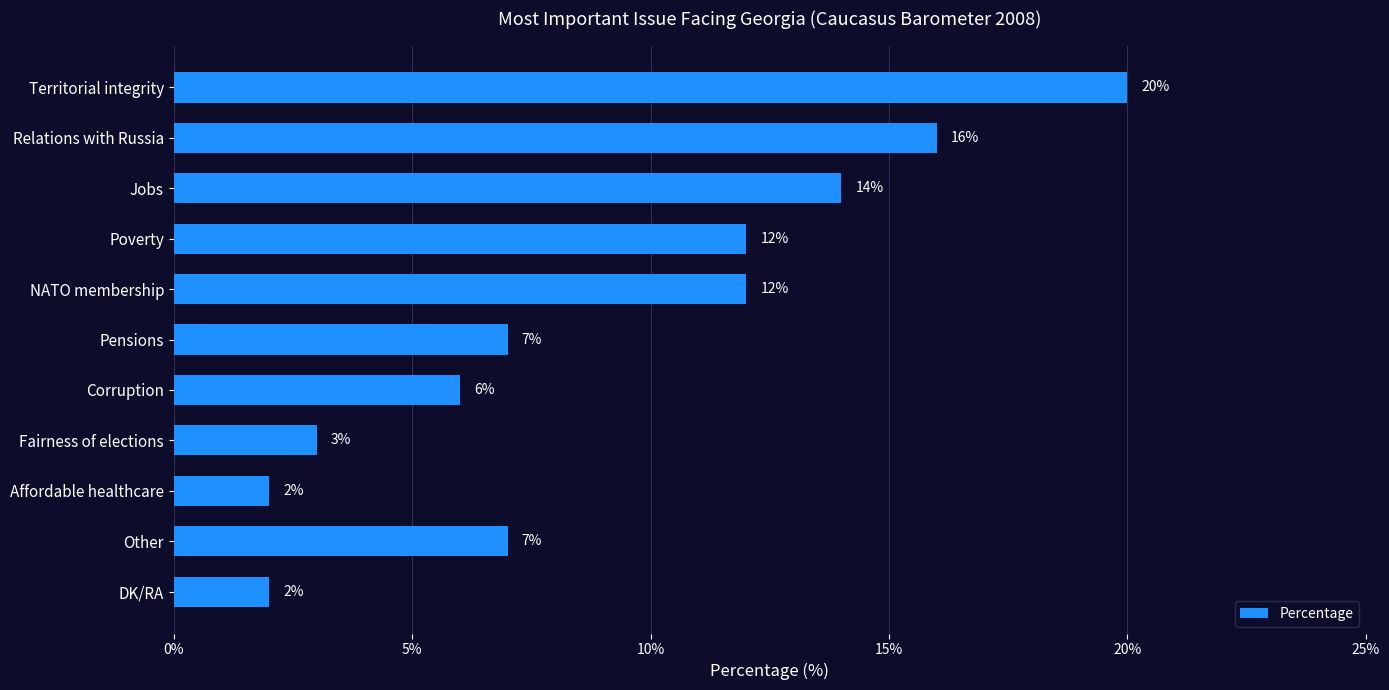

Reading bottom to top, extract all data points from this chart.

2	7	2	3	6	7	12	12	14	16	20